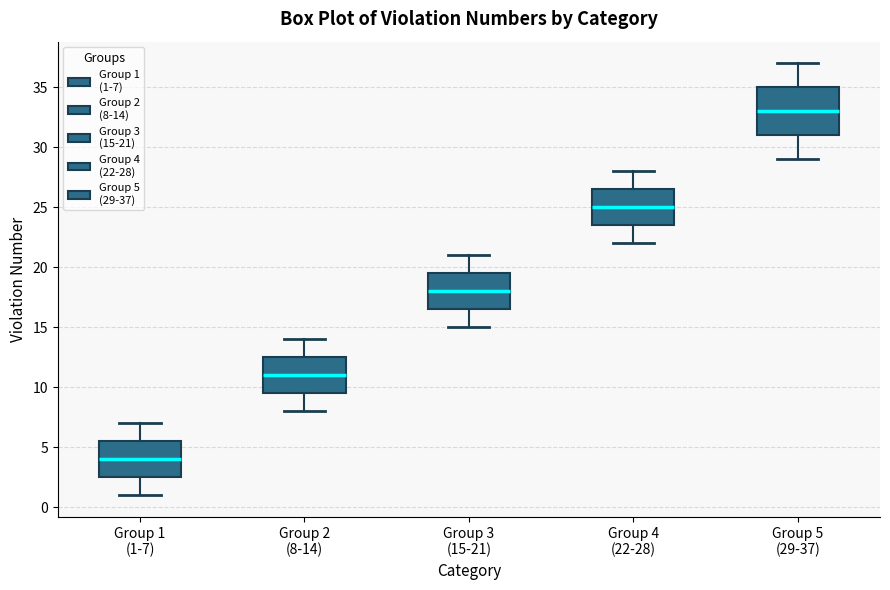

Reading left to right, transcribe this box plot: for each box, give where its median line is, the range the box spans, and where its two whiskers end, as read against the y-axis. The values are not printed on the chart, so give them approximately, as read against the axis.

Group 1 (1-7): median 4.0, box 2.5 to 5.5, whiskers 1.0 to 7.0
Group 2 (8-14): median 11.0, box 9.5 to 12.5, whiskers 8.0 to 14.0
Group 3 (15-21): median 18.0, box 16.5 to 19.5, whiskers 15.0 to 21.0
Group 4 (22-28): median 25.0, box 23.5 to 26.5, whiskers 22.0 to 28.0
Group 5 (29-37): median 33.0, box 31.0 to 35.0, whiskers 29.0 to 37.0